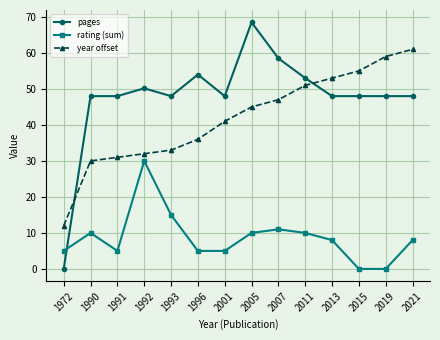

What is the sum of the rating (sum) values at 2001 and 2007?

16.0